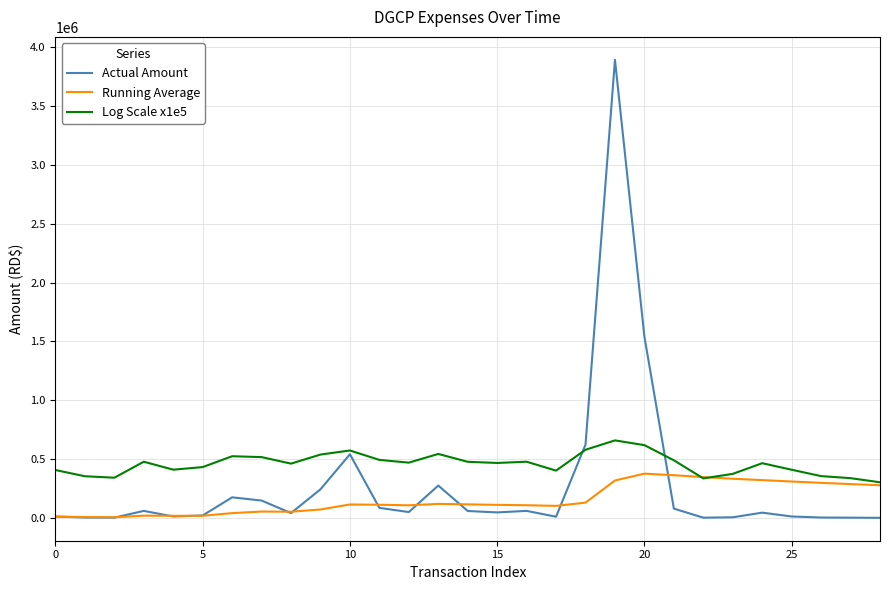

Which series has the largest range (max minus min)?

Actual Amount